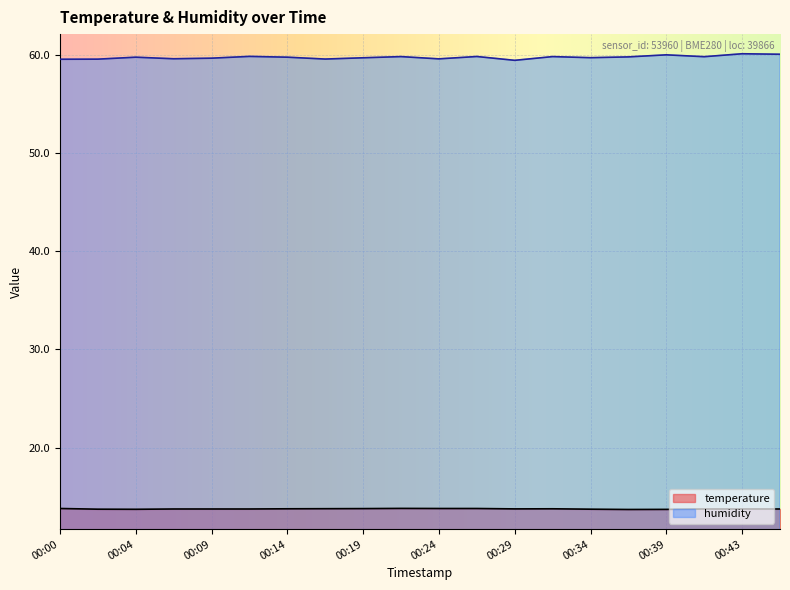

The humidity series shows 59.8 at 00:04. True or false?

True